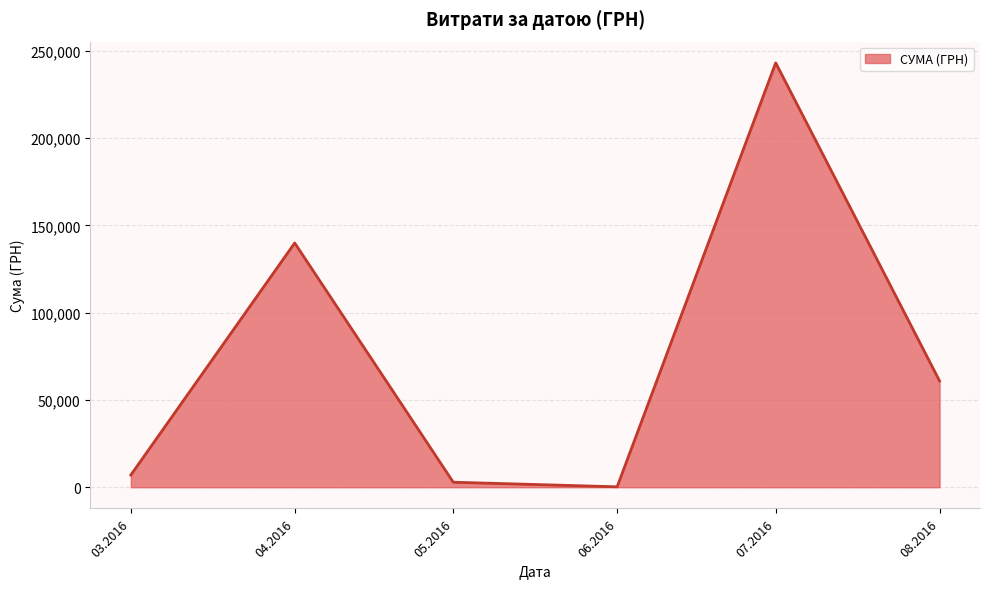

What is the greatest value displayed?

243155.7